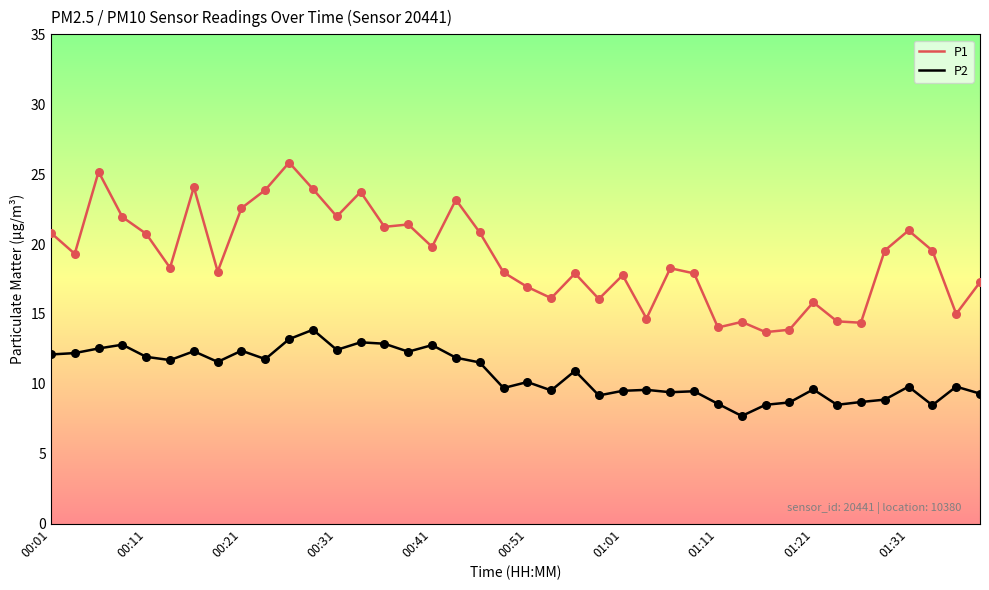

Which series has the widest spread of values?

P1